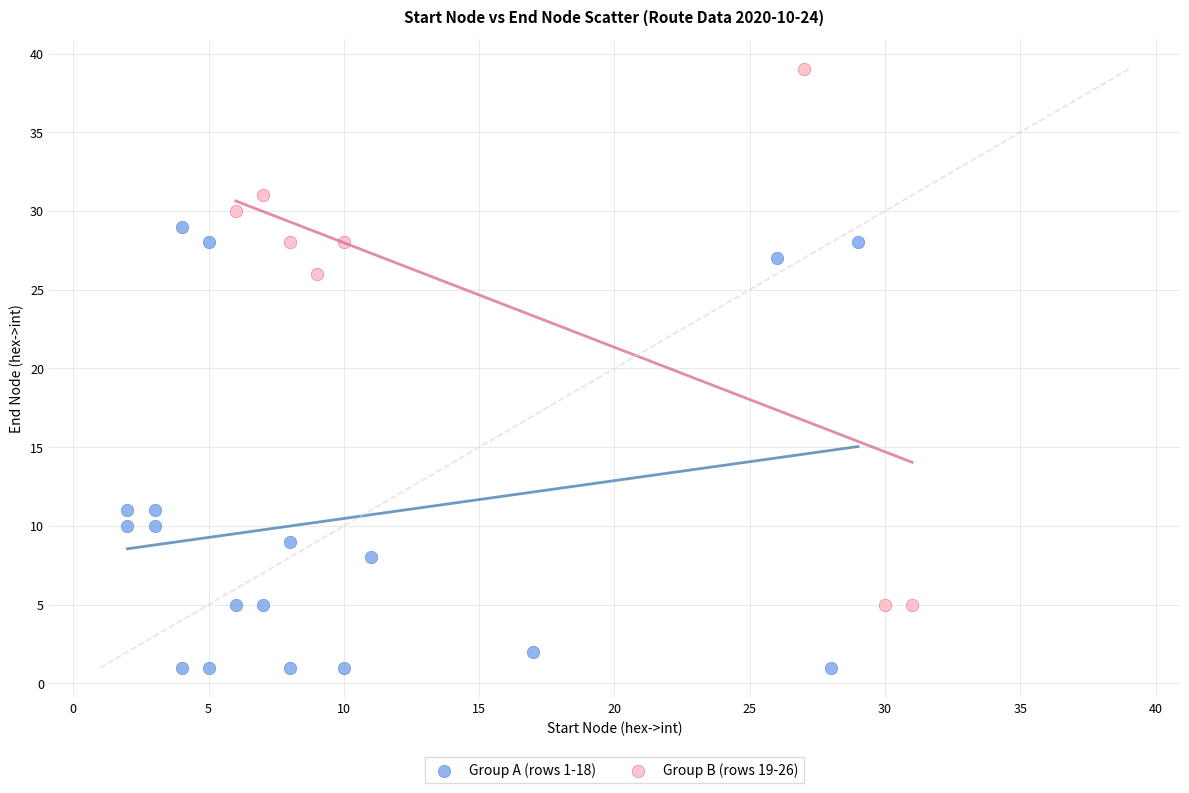

Which series contains the lowest Y value?

Group A (rows 1-18)